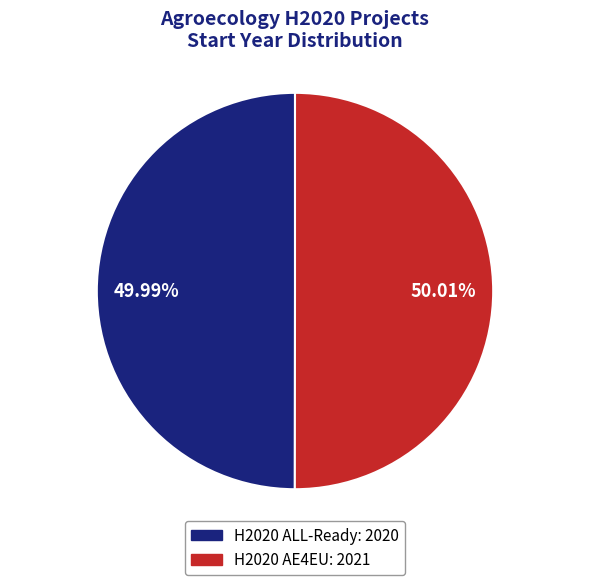

Count the number of slices in the pie.

2